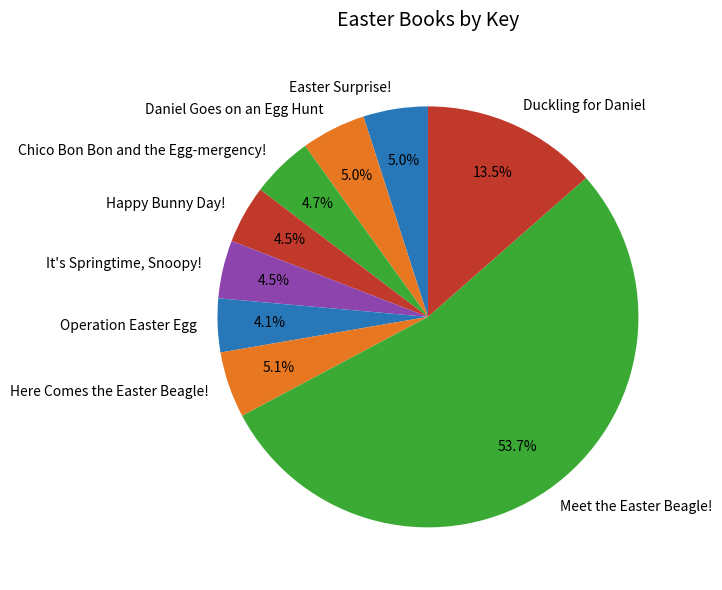

Which category has the biggest portion of the pie?

Meet the Easter Beagle!